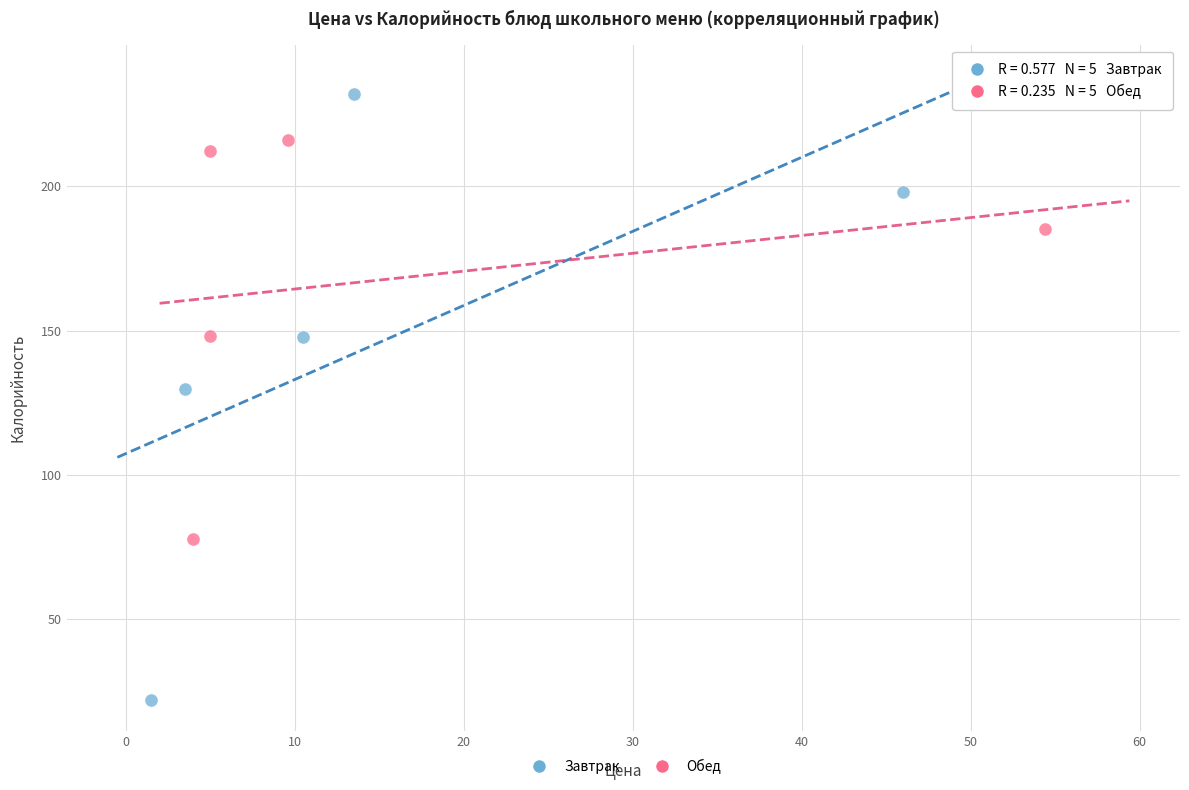

Which series reaches the minimum Y coordinate?

Завтрак